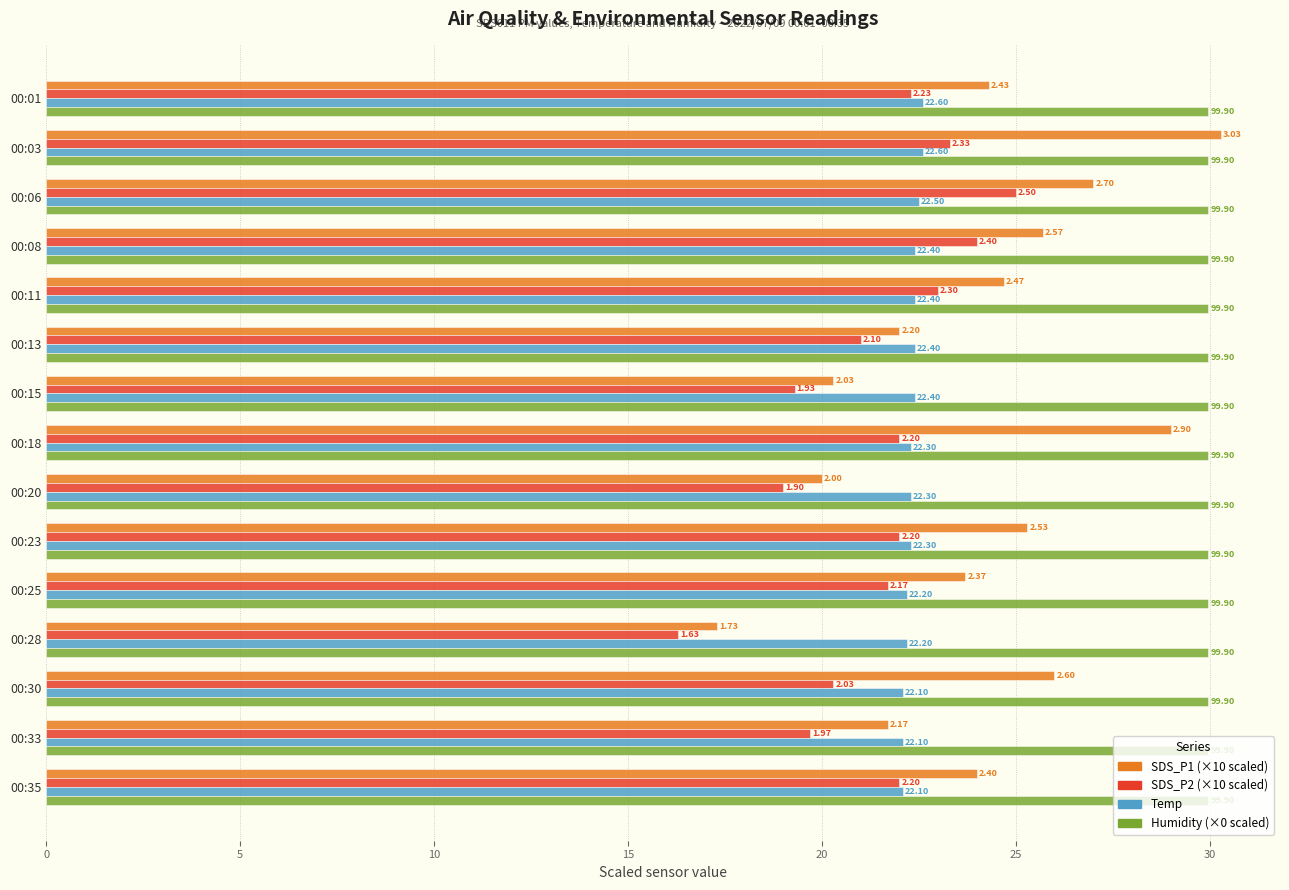

How many groups of bars are there?

15